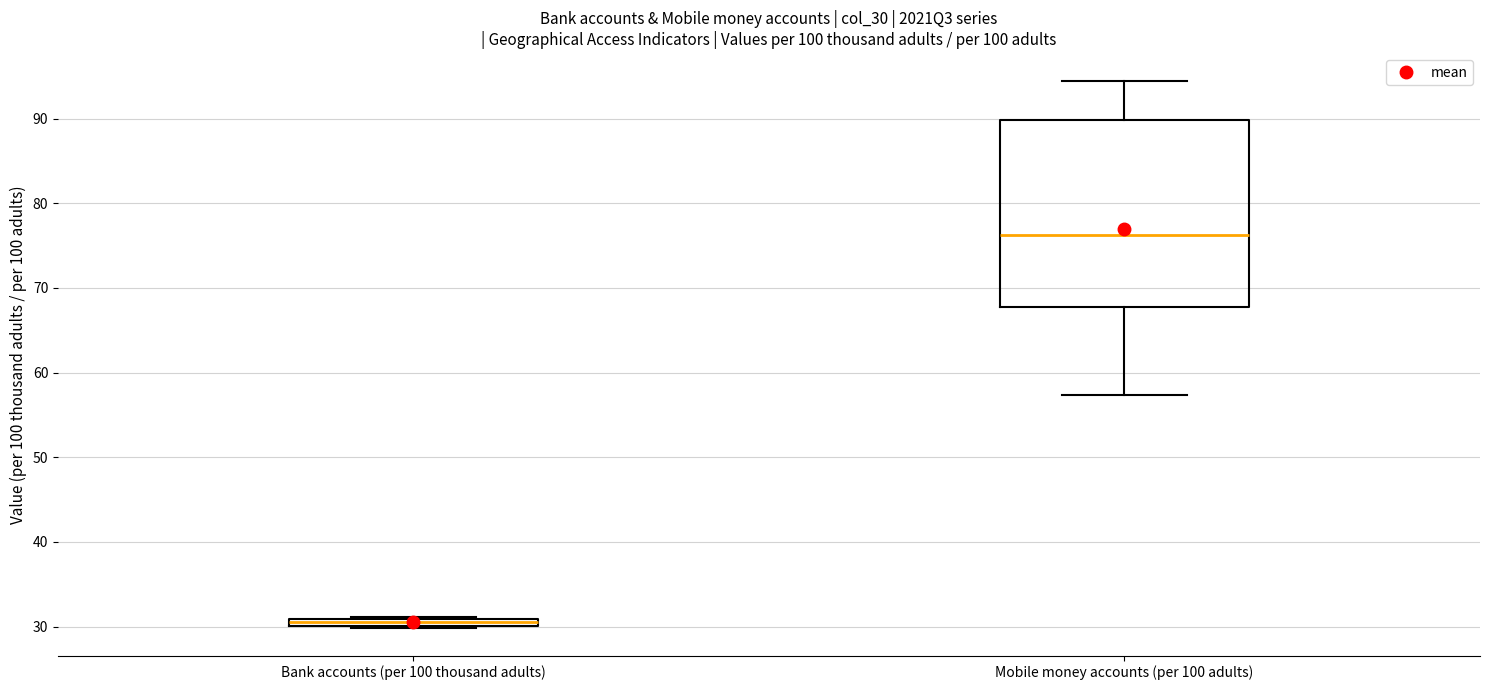

Where is the lower edge of the box for Bank accounts (per 100 thousand adults) on the y-axis? The values are not printed on the chart, so give them approximately, as read against the axis.

30